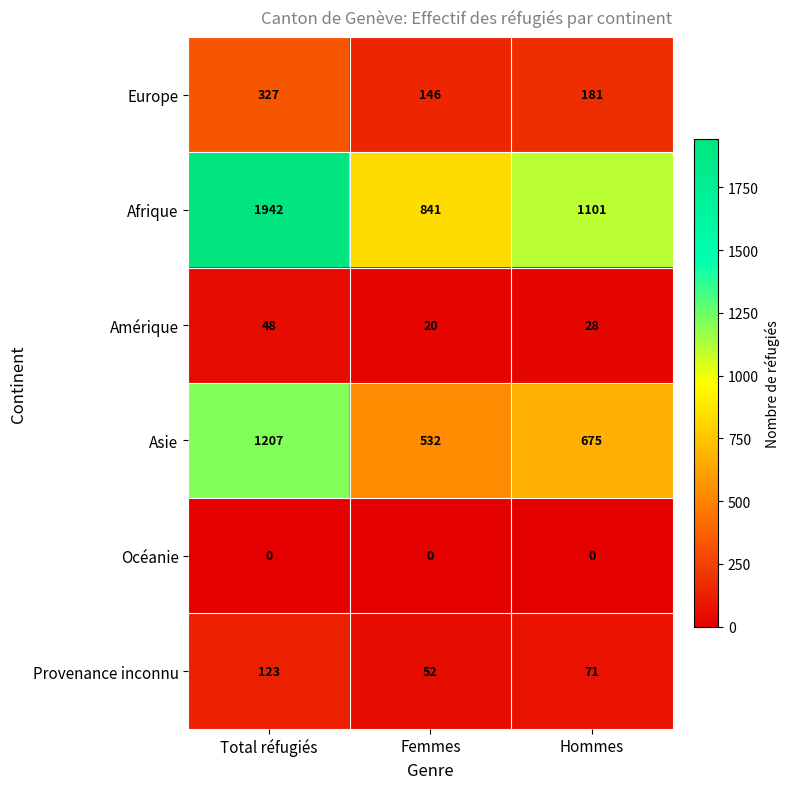

Which category has the highest value across all series?

Total réfugiés